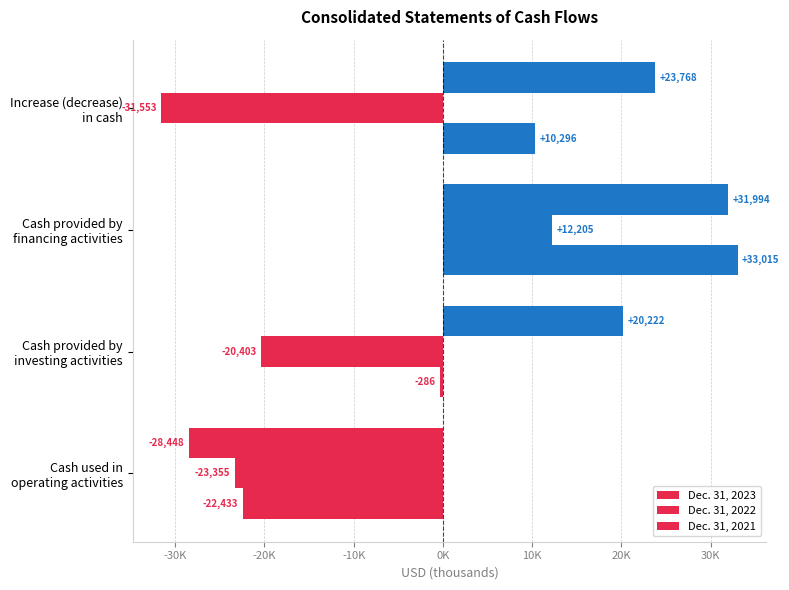

Which series has the largest total across all categories?

Dec. 31, 2023